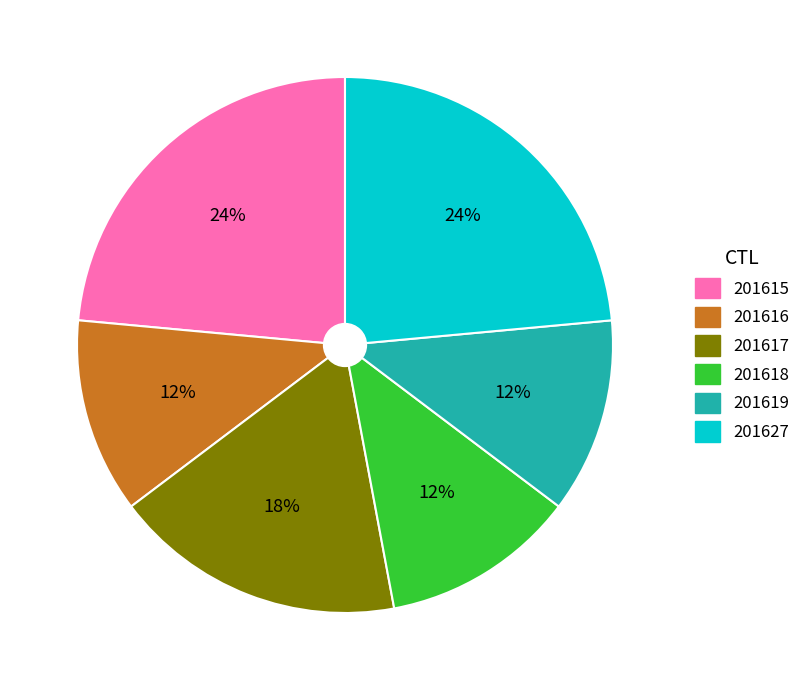

What percentage is the 201616 slice, to the nearest percent?

12%